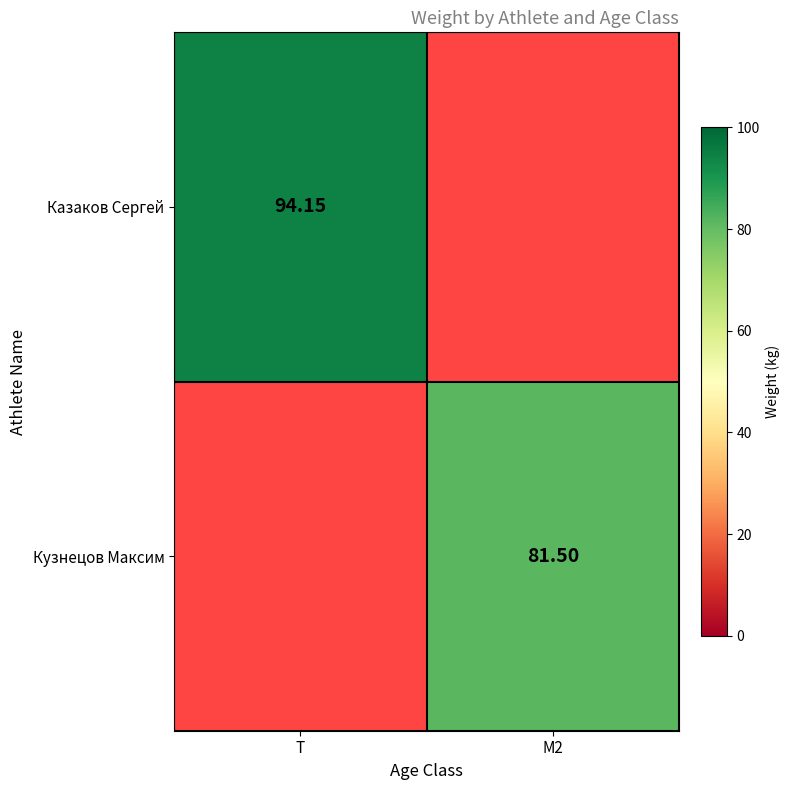

Which has a higher value, T or M2?

M2